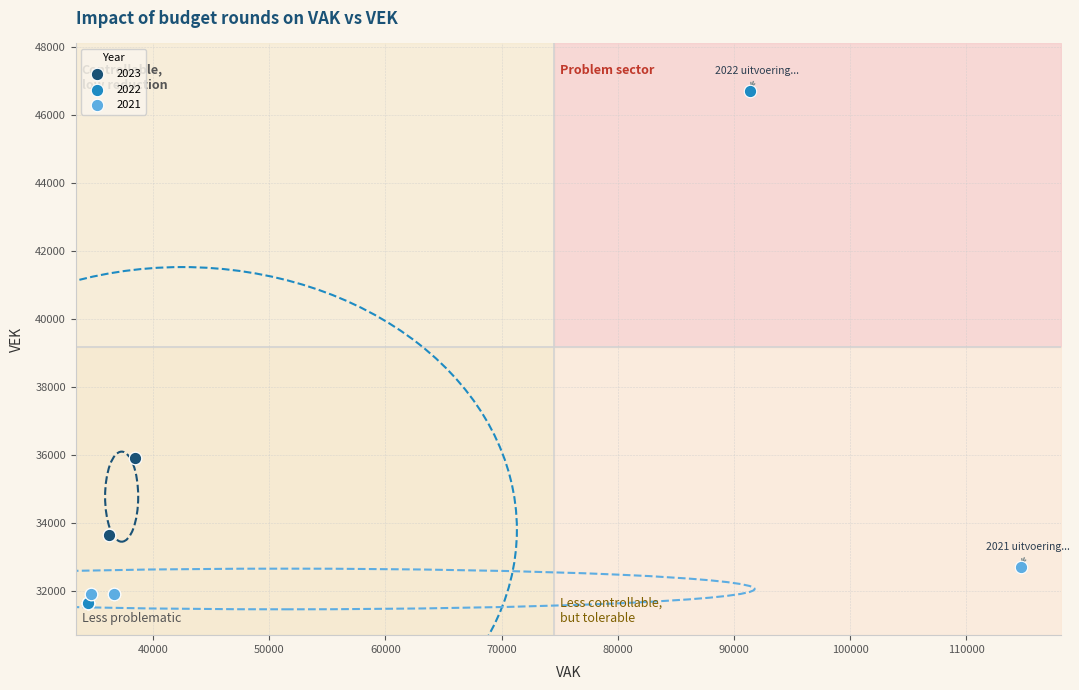

Which series reaches the maximum Y coordinate?

2022